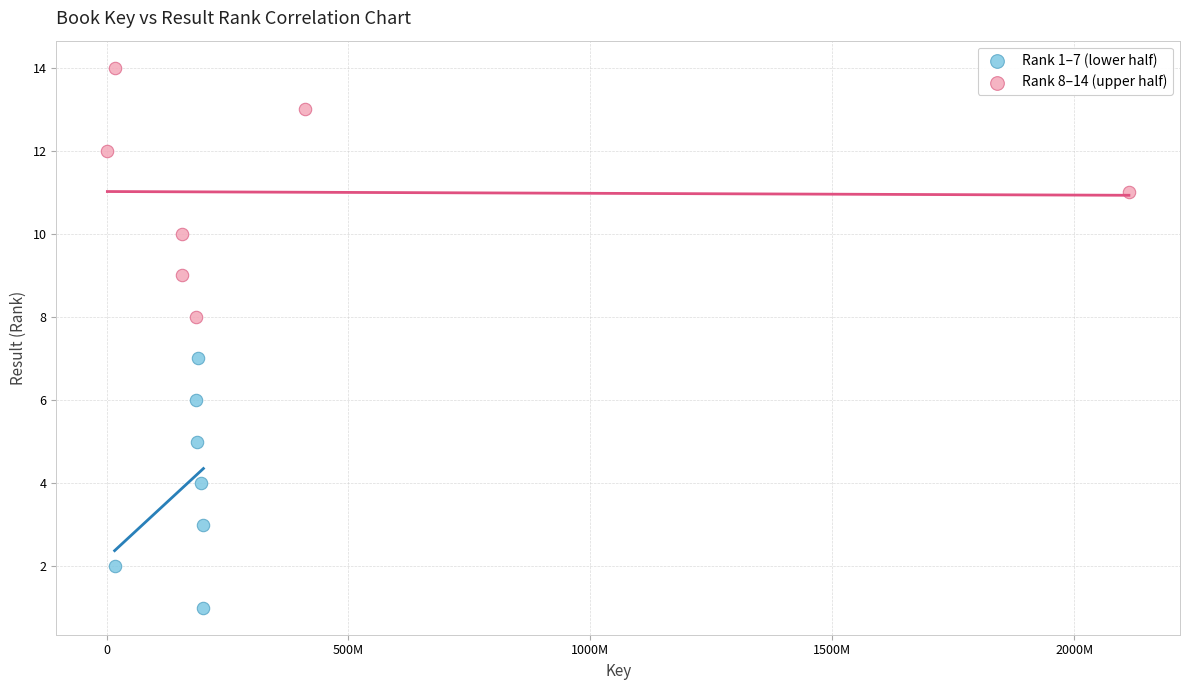

Which series reaches the maximum Y coordinate?

Rank 8–14 (upper half)